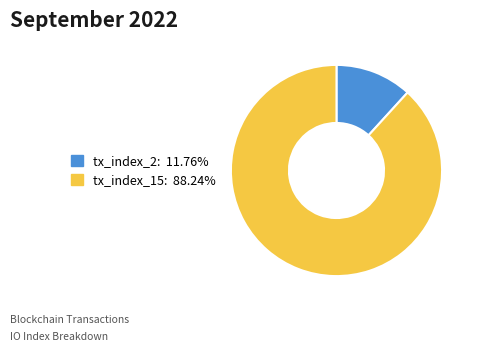

What is the majority slice?

tx_index_15